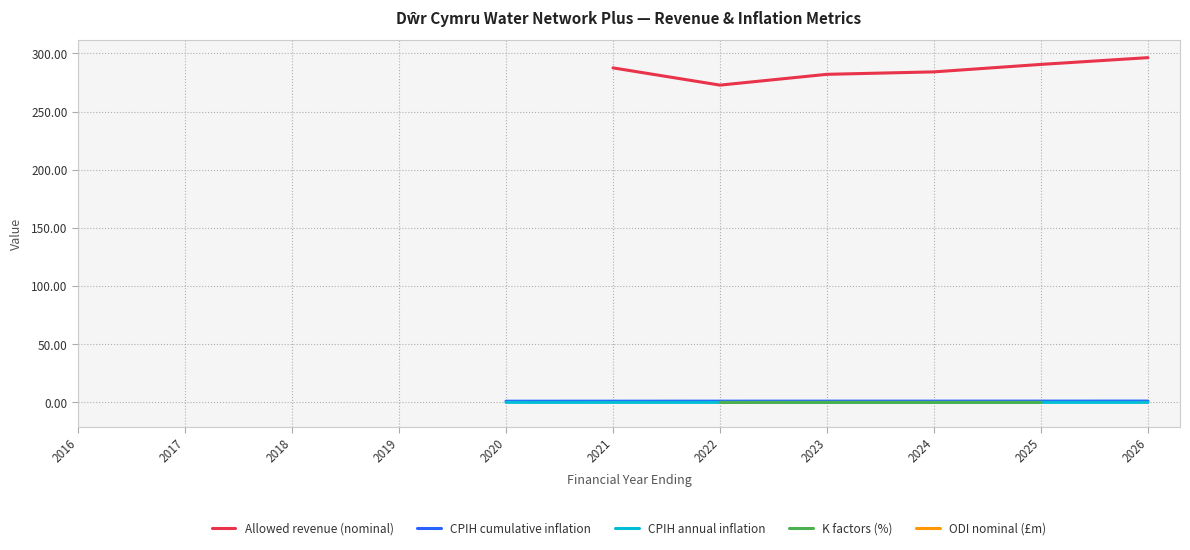

True or false: K factors (%) has more than 1 interior local peaks.

False